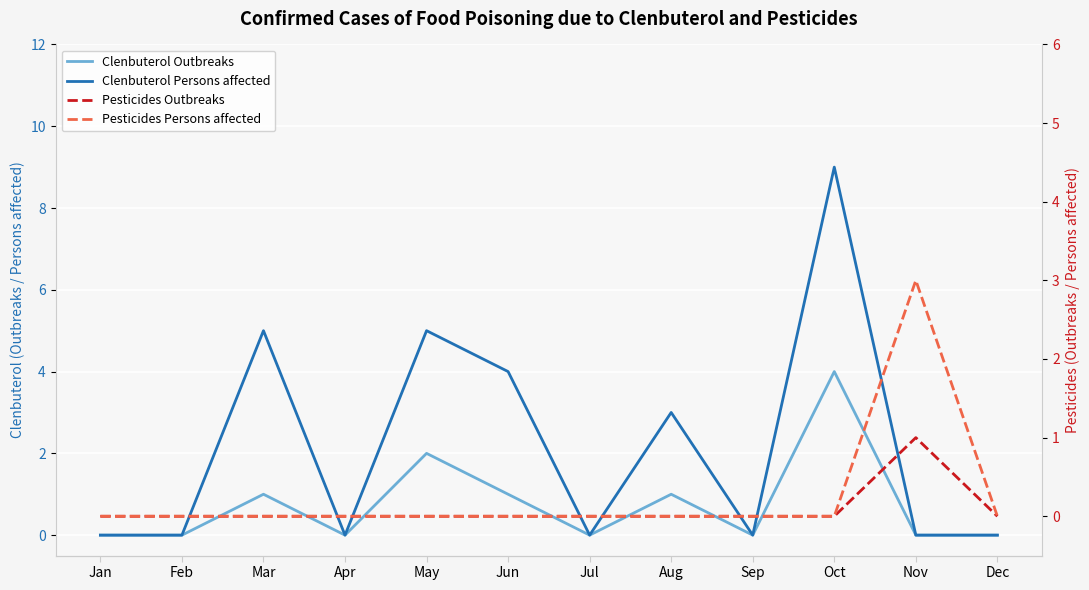

What is the highest value of the Pesticides Persons affected series?

3